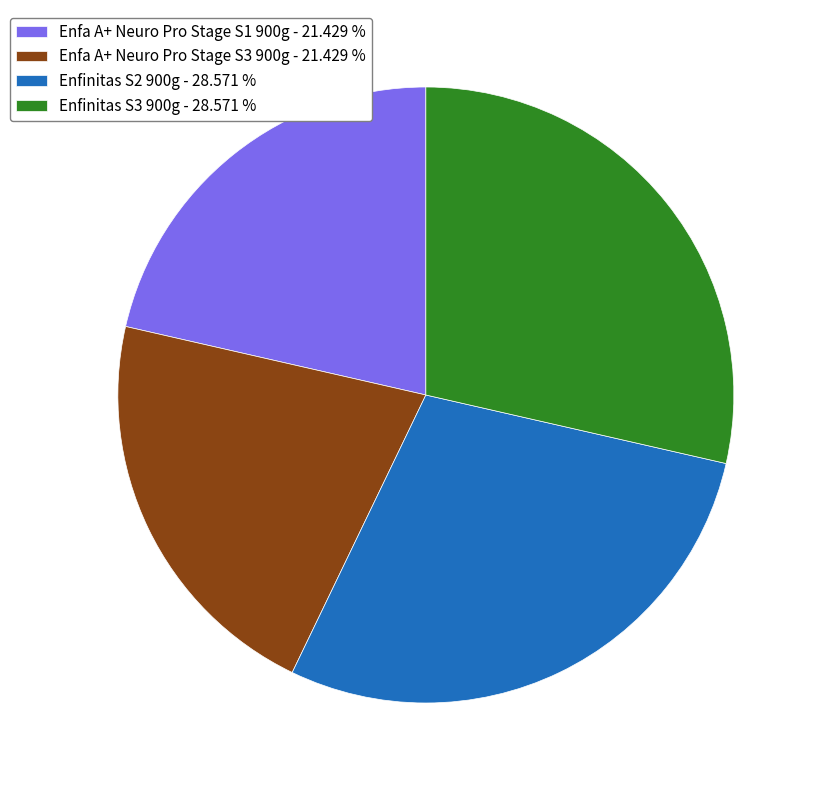

Which has a higher value, Enfa A+ Neuro Pro Stage S1 900g - 21.429 % or Enfinitas S2 900g - 28.571 %?

Enfinitas S2 900g - 28.571 %